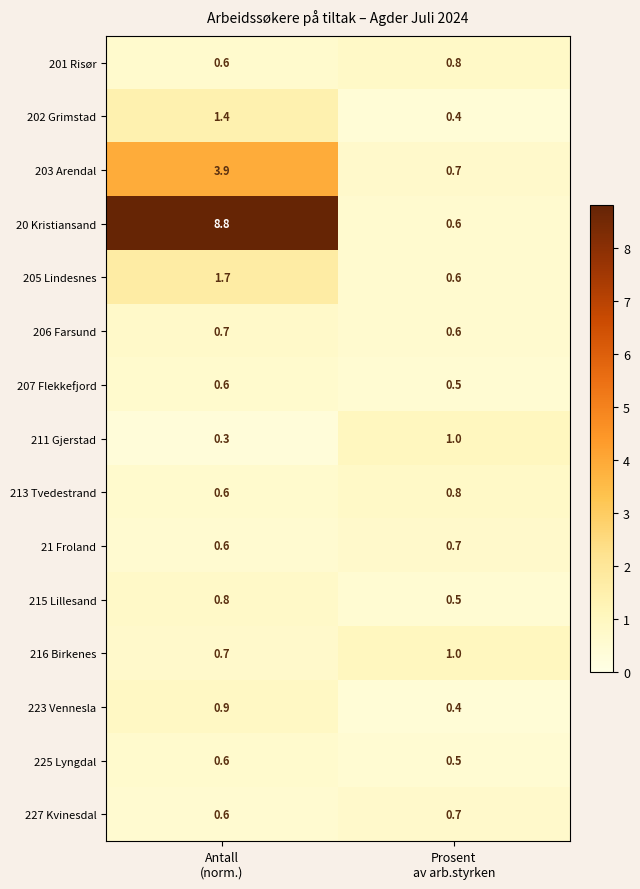

What is the highest value of the 21 Froland series?

0.7